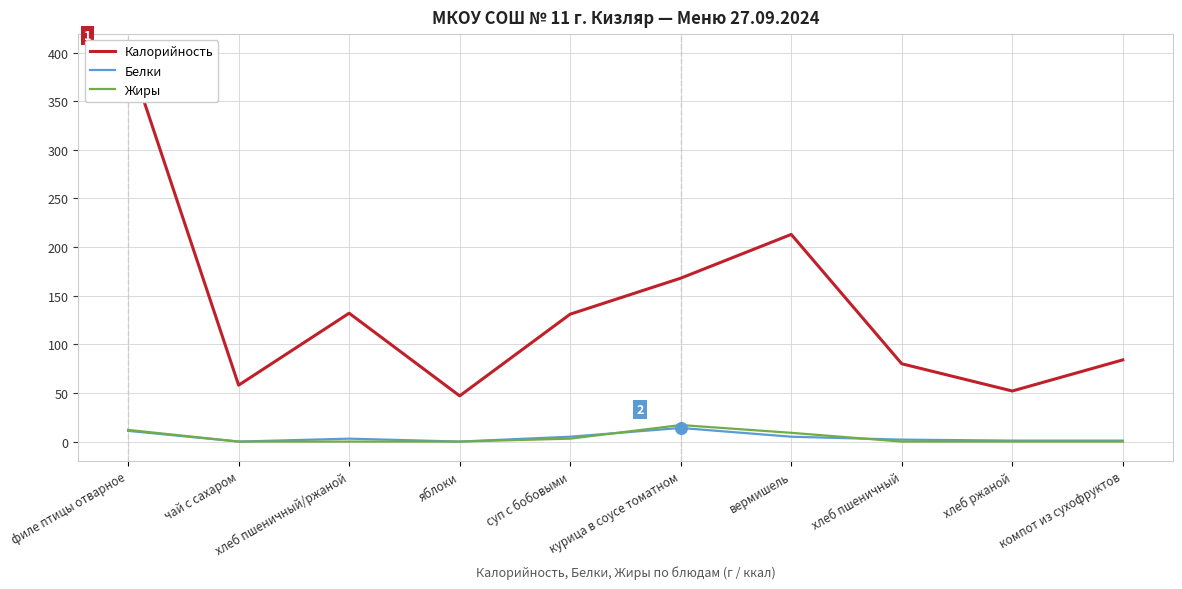

What are all the series names shown in the legend?

Калорийность, Белки, Жиры